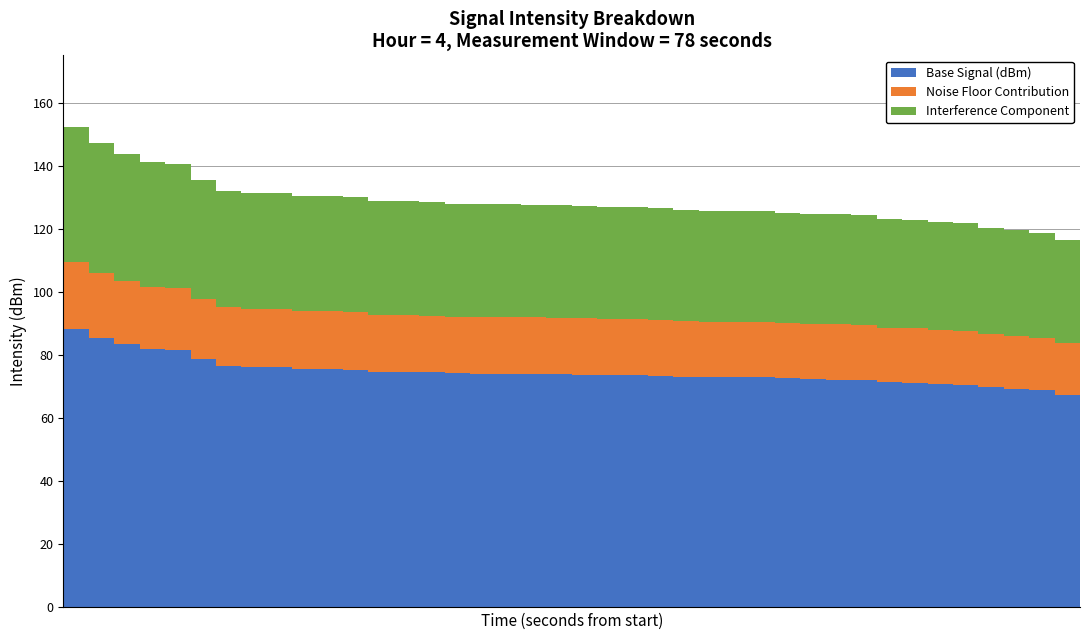

What is the minimum value for Base Signal (dBm)?

67.6